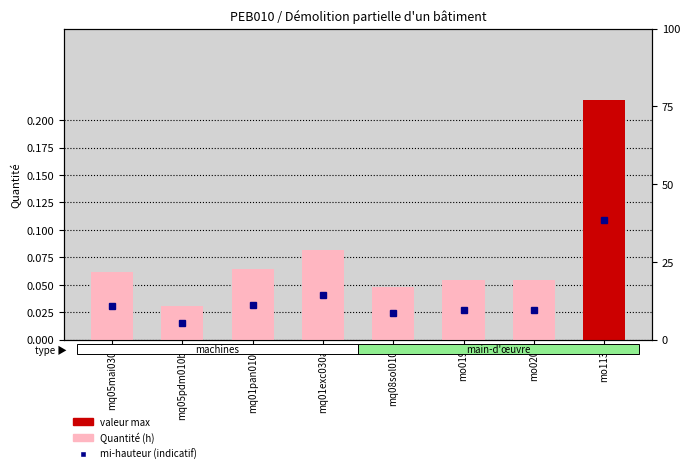

What is the sum of all values?

0.6